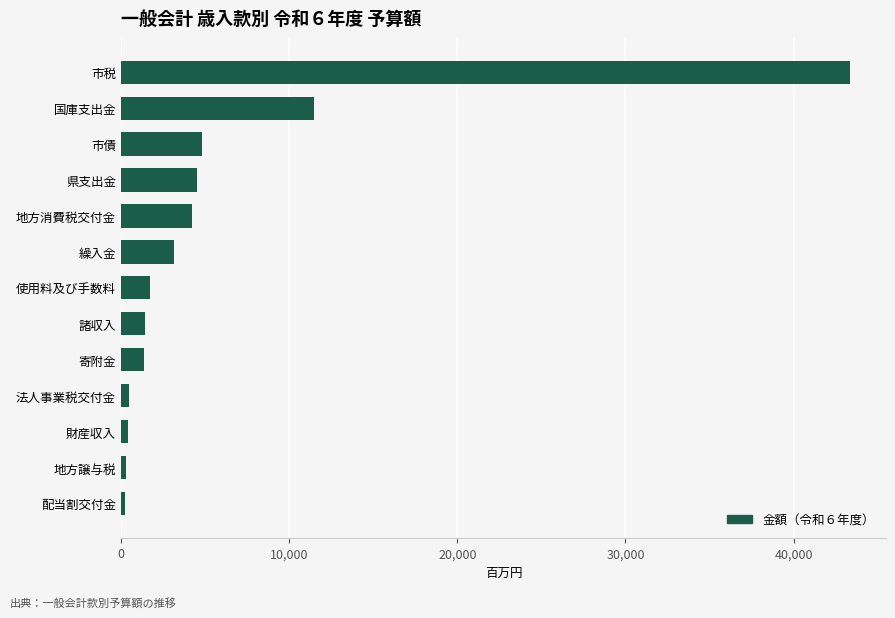

Are the bars horizontal?

Yes